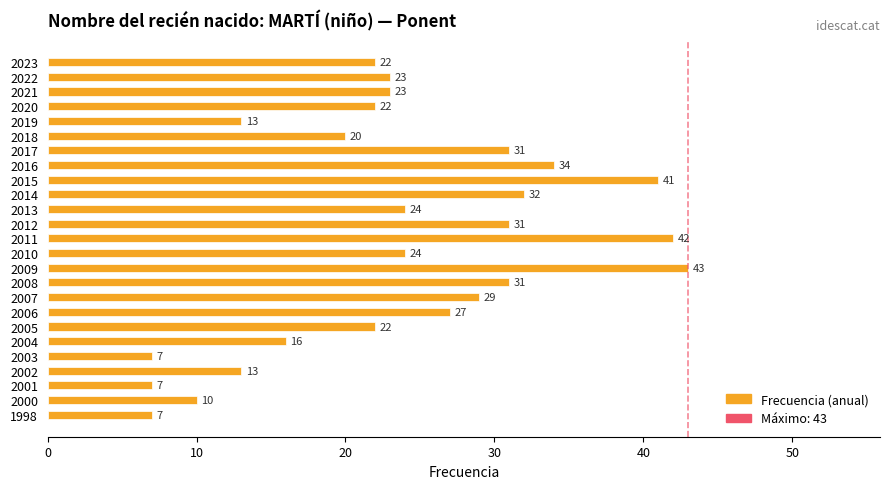

The chart shows a value of 71 at 2015. True or false?

False